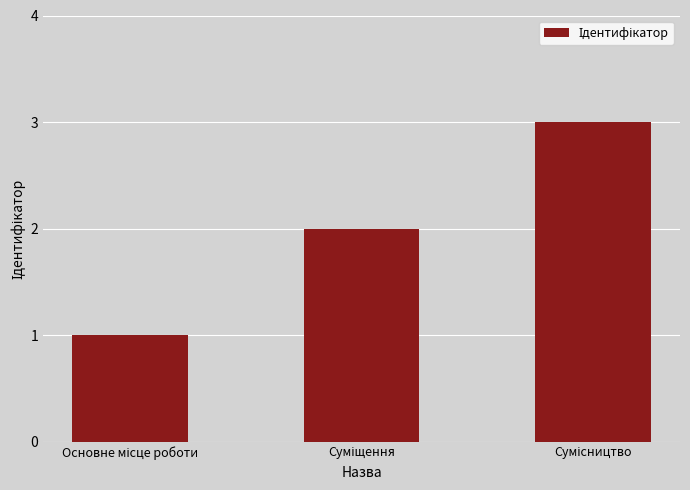

How many data points are less than 2?

1